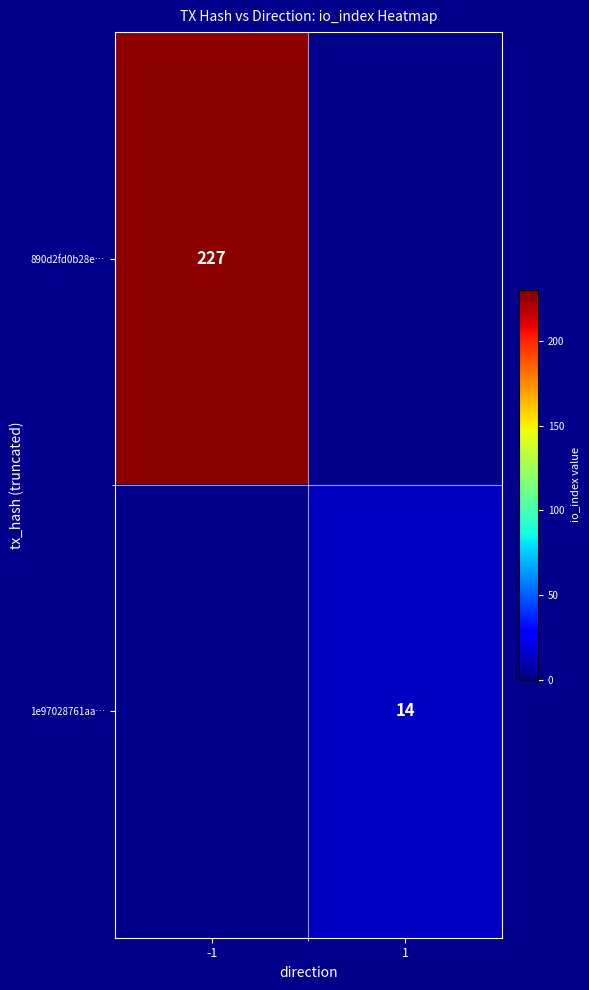

The 1e97028761aa… series shows 14 at 1. True or false?

True